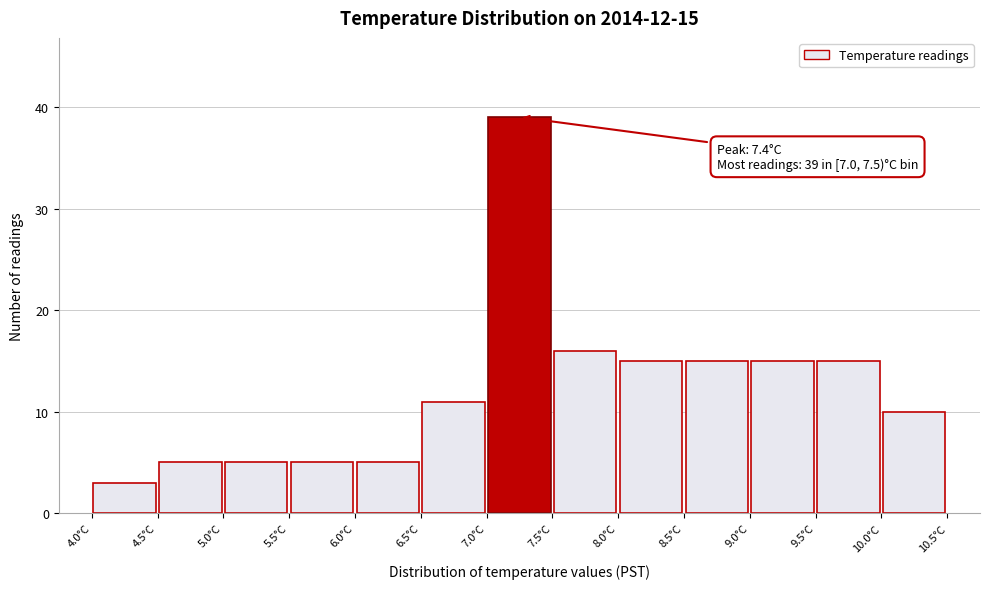

Over which range of the x-axis is the bar tallest?

7.0 to 7.5